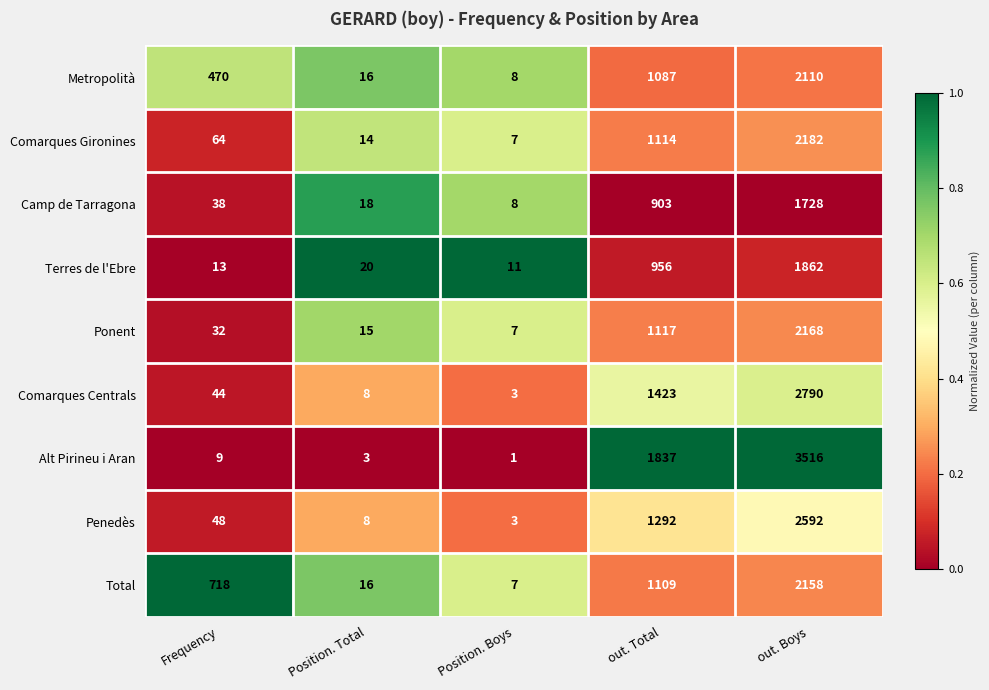

True or false: Alt Pirineu i Aran has a value of 1 at Position. Boys.

True